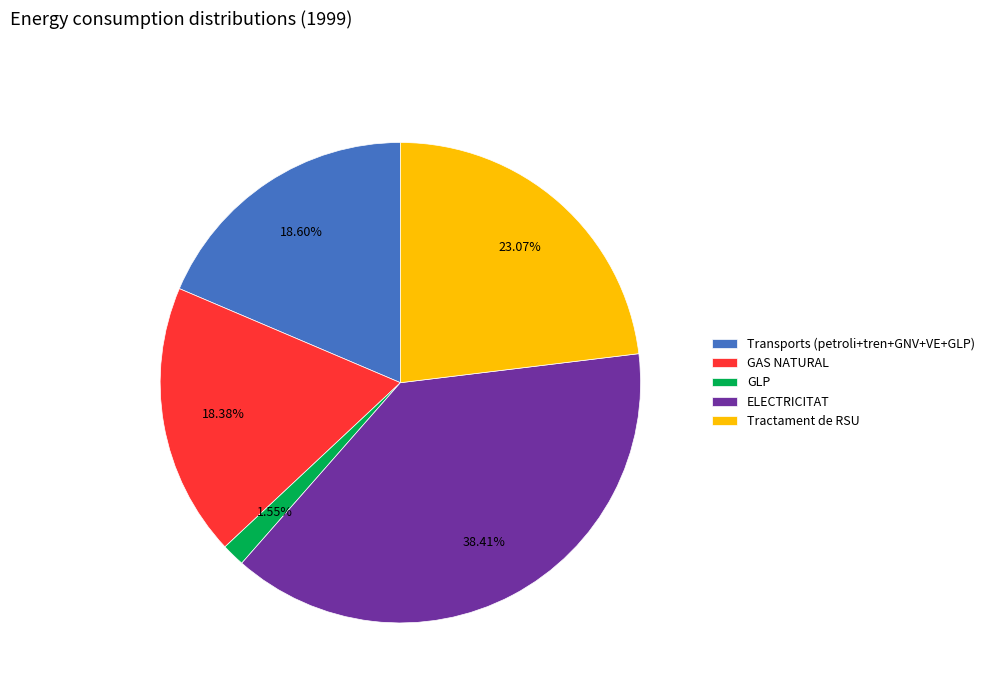

Between Tractament de RSU and GAS NATURAL, which is larger?

Tractament de RSU